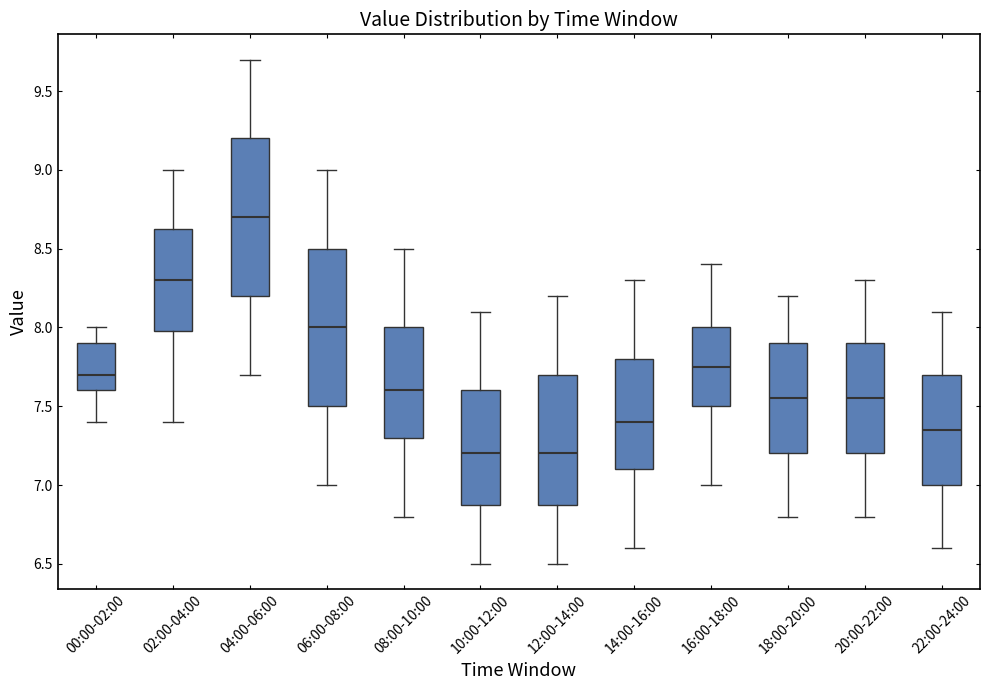

Which box's median line is the highest?

04:00-06:00